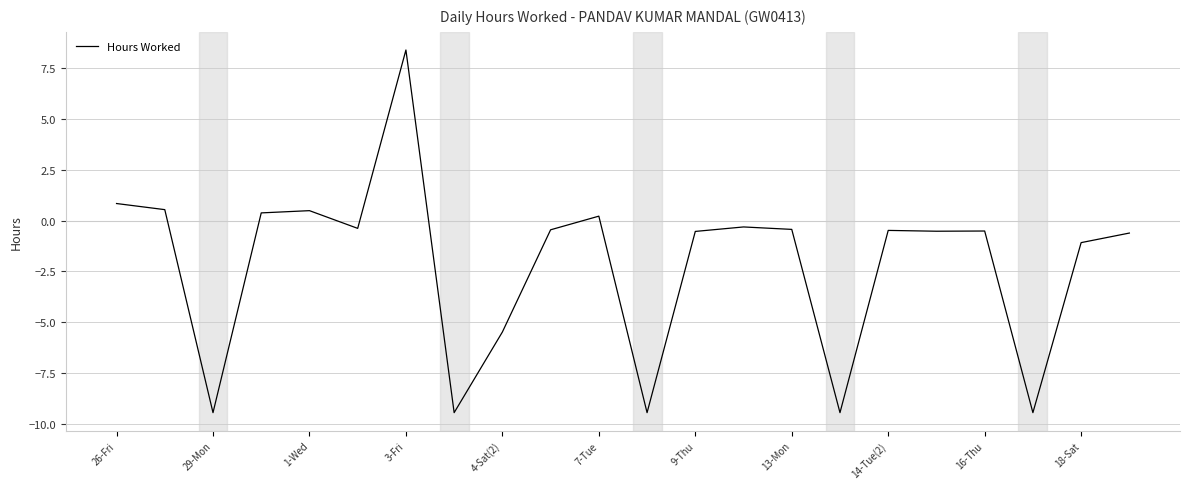

What is the minimum value shown in the chart?

-9.4